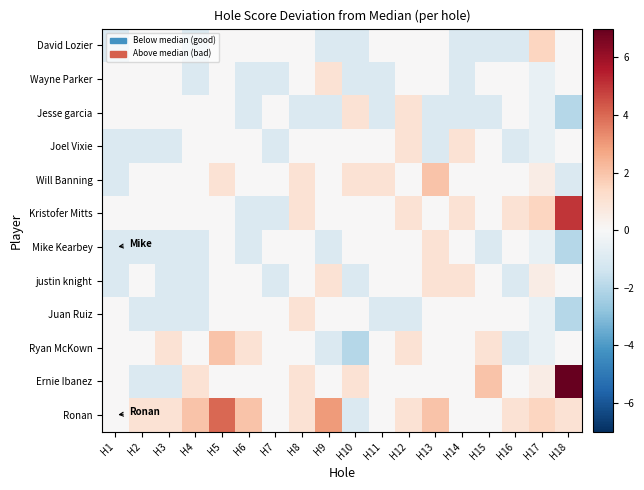

Count the number of categories in the chart.

18